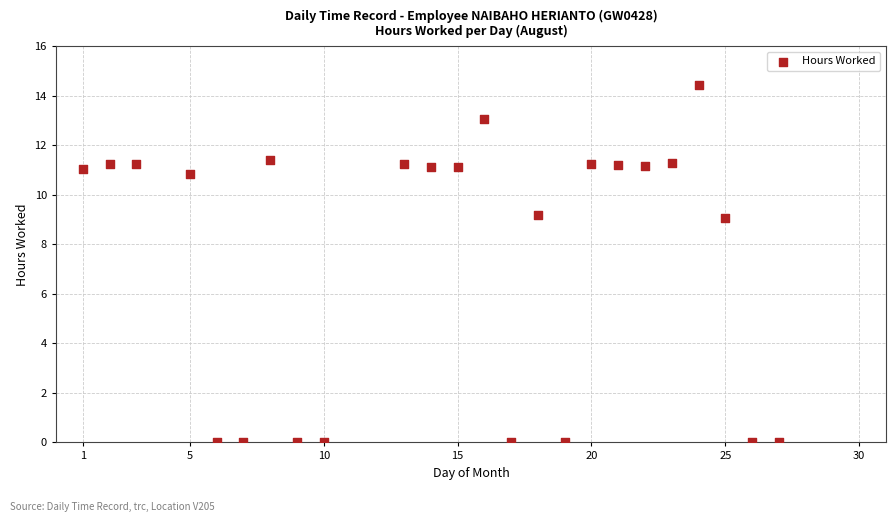

What is the range of X values (max minus min)?

26.0